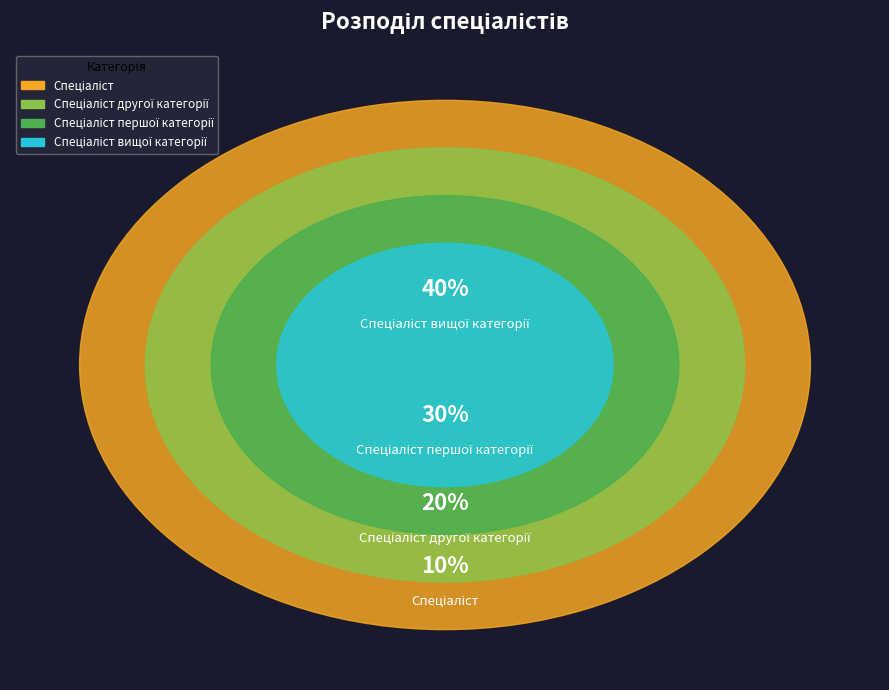

Count the number of slices in the pie.

4